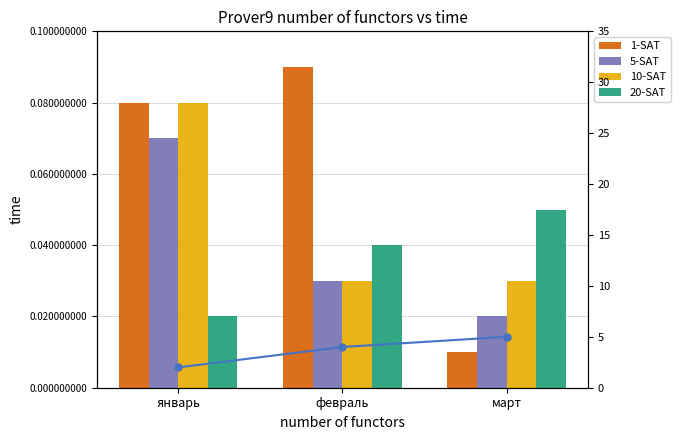

Reading left to right, list all the values displayed in this chart.

1-SAT: январь=0.1	февраль=0.1	март=0.0
5-SAT: январь=0.1	февраль=0.0	март=0.0
10-SAT: январь=0.1	февраль=0.0	март=0.0
20-SAT: январь=0.0	февраль=0.0	март=0.1
20-SAT line: январь=2.0	февраль=4.0	март=5.0